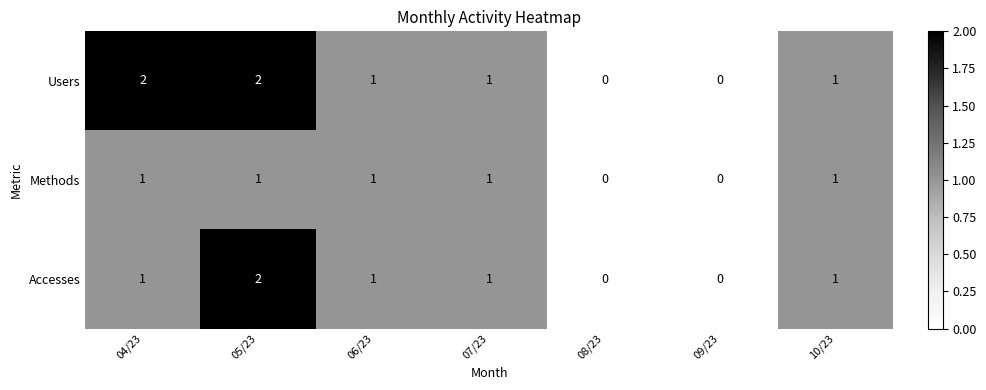

What is the total value across all series at 10/23?

3